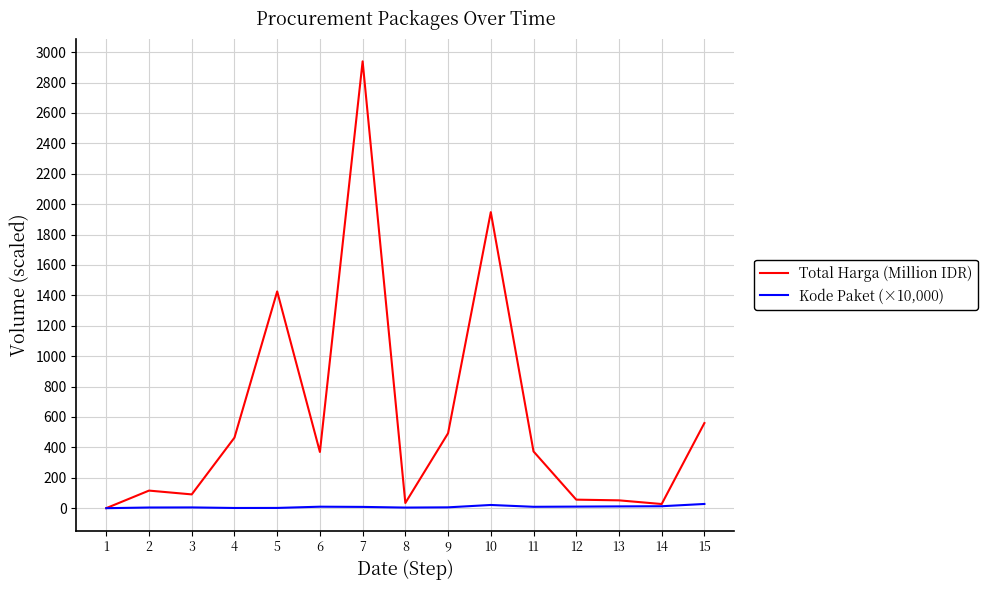

What is the highest value of the Kode Paket (×10,000) series?

27.8